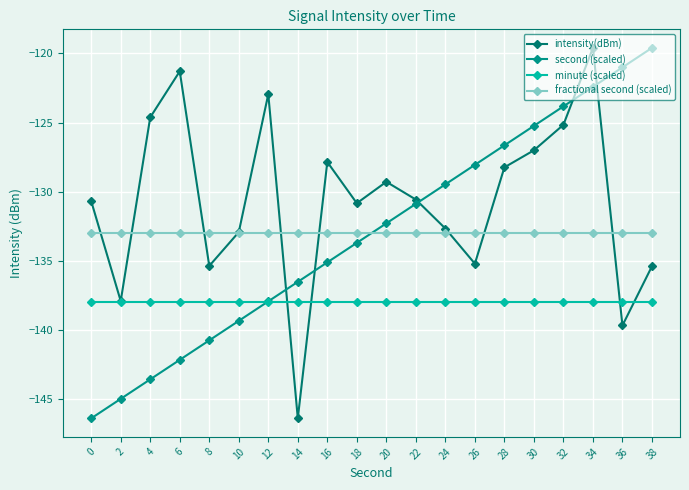

Does the chart have visible grid lines?

Yes